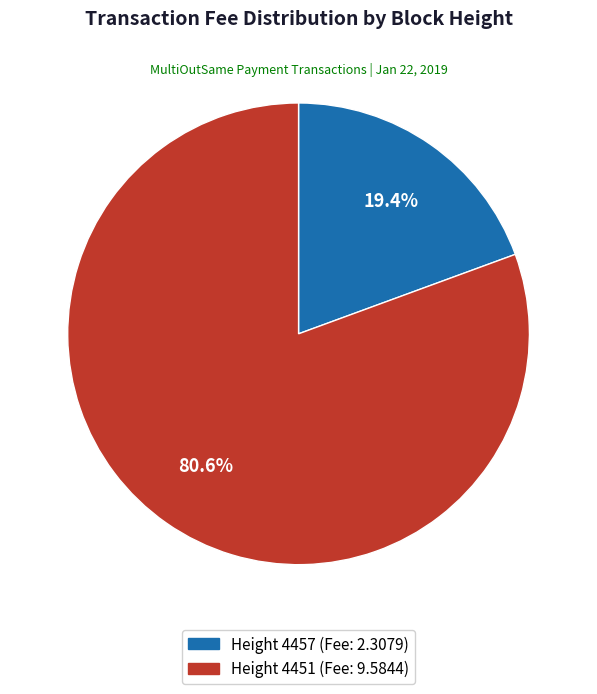

Is there any slice that represents more than half of the pie?

Yes